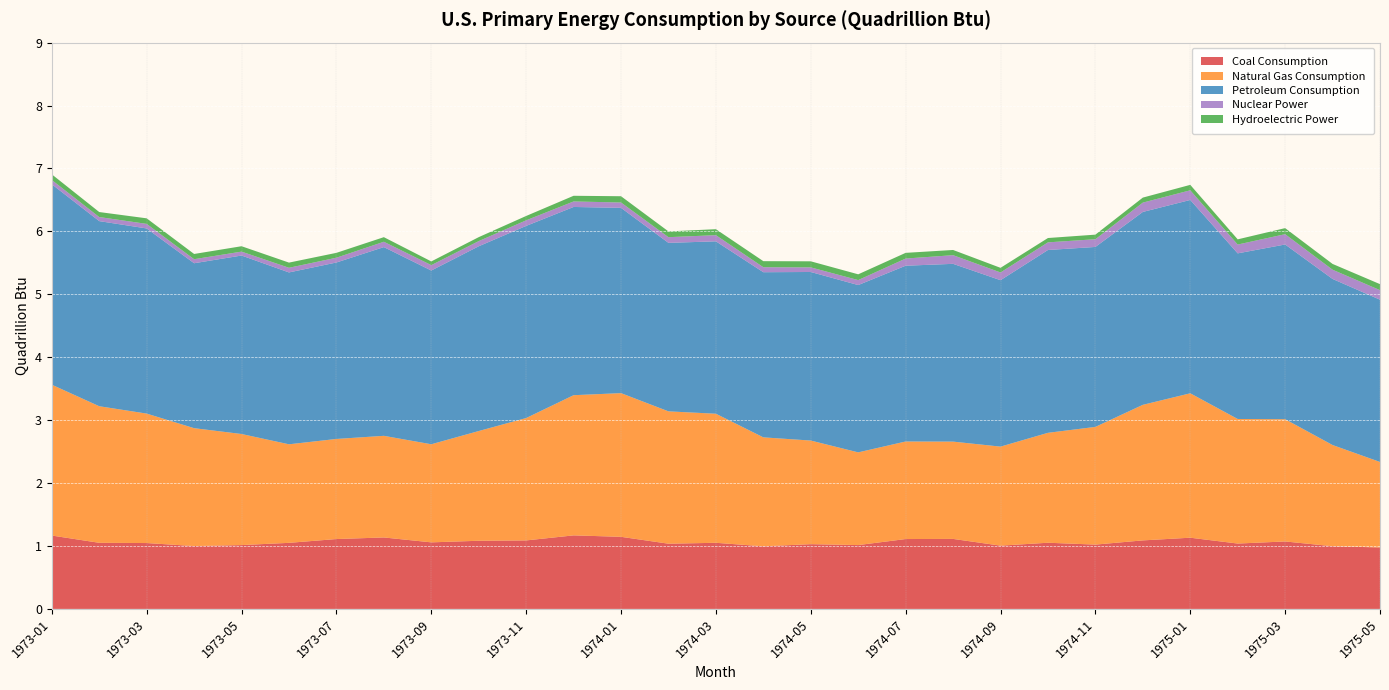

Reading left to right, list all the values displayed in this chart.

Coal Consumption: 1.2	1.1	1.0	1.0	1.0	1.1	1.1	1.1	1.1	1.1	1.1	1.2	1.1	1.0	1.1	1.0	1.0	1.0	1.1	1.1	1.0	1.1	1.0	1.1	1.1	1.0	1.1	1.0	1.0
Natural Gas Consumption: 2.4	2.2	2.1	1.9	1.8	1.6	1.6	1.6	1.6	1.7	1.9	2.2	2.3	2.1	2.1	1.7	1.6	1.5	1.6	1.5	1.6	1.7	1.9	2.2	2.3	2.0	1.9	1.6	1.4
Petroleum Consumption: 3.2	2.9	2.9	2.6	2.8	2.7	2.8	3.0	2.8	2.9	3.1	3.0	2.9	2.7	2.7	2.6	2.7	2.7	2.8	2.8	2.6	2.9	2.9	3.1	3.1	2.6	2.8	2.6	2.6
Nuclear Power: 0.1	0.1	0.1	0.1	0.1	0.1	0.1	0.1	0.1	0.1	0.1	0.1	0.1	0.1	0.1	0.1	0.1	0.1	0.1	0.1	0.1	0.1	0.1	0.1	0.2	0.1	0.2	0.1	0.2
Hydroelectric Power: 0.1	0.1	0.1	0.1	0.1	0.1	0.1	0.1	0.1	0.1	0.1	0.1	0.1	0.1	0.1	0.1	0.1	0.1	0.1	0.1	0.1	0.1	0.1	0.1	0.1	0.1	0.1	0.1	0.1